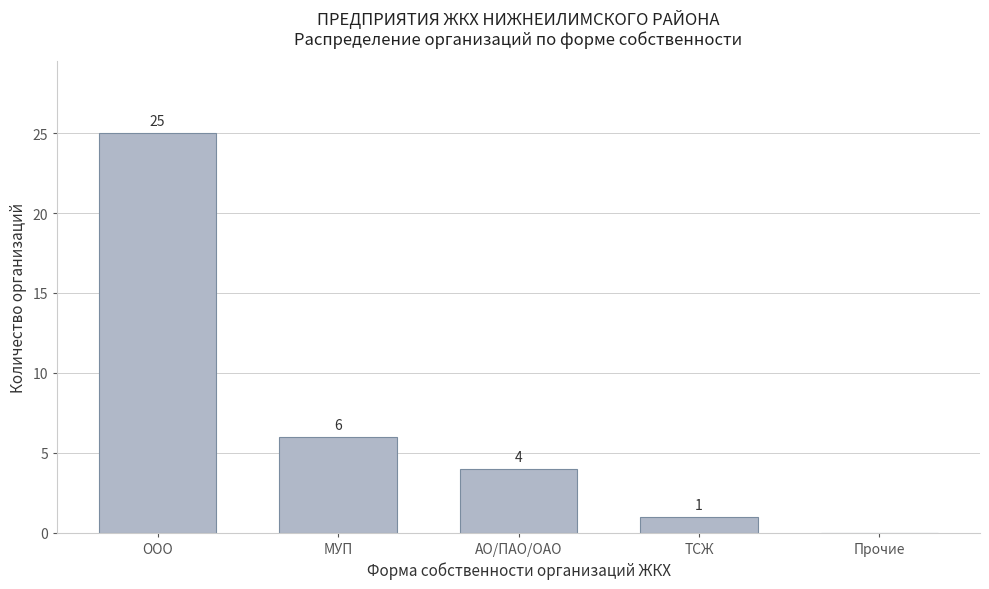

Reading left to right, list all the values displayed in this chart.

ООО=25	МУП=6	АО/ПАО/ОАО=4	ТСЖ=1	Прочие=0